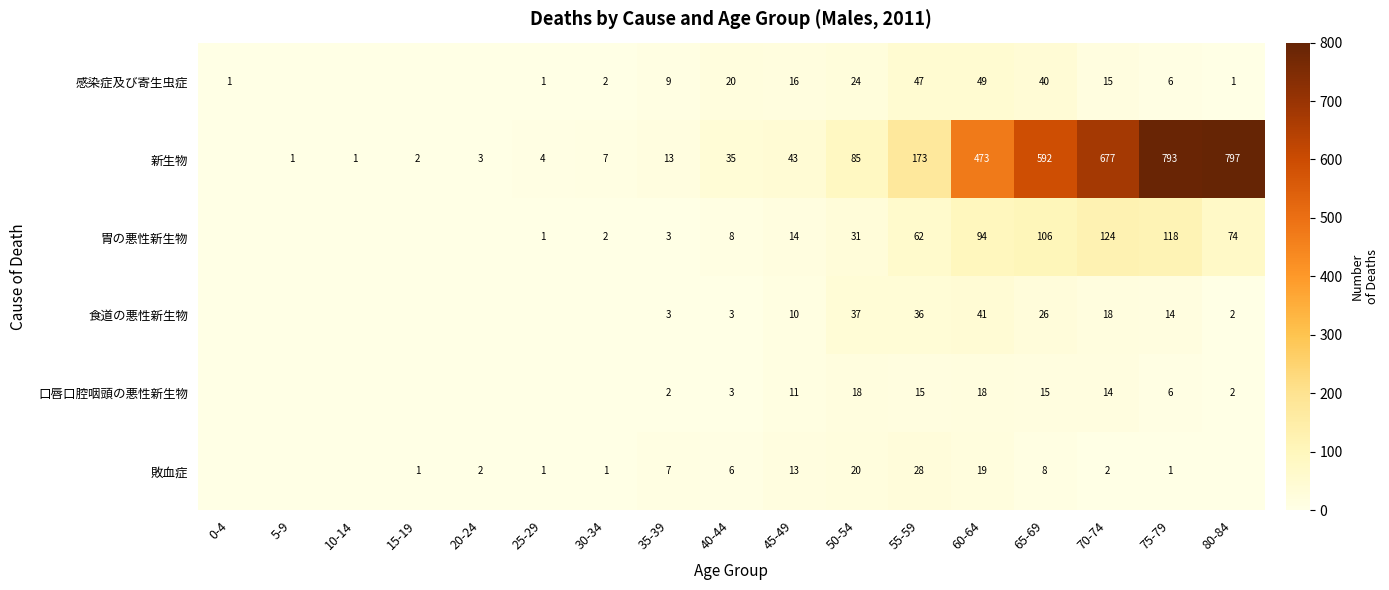

What is the total value across all series at 65-69?

787